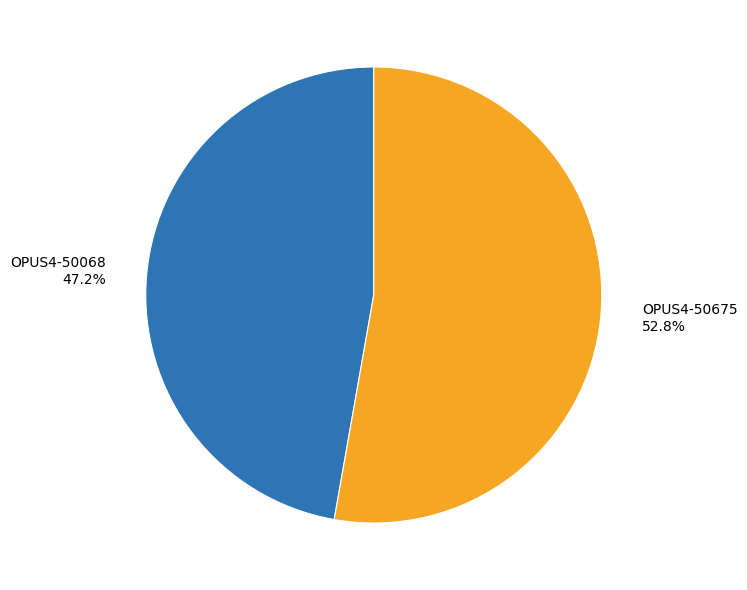

How many segments does this pie chart have?

2